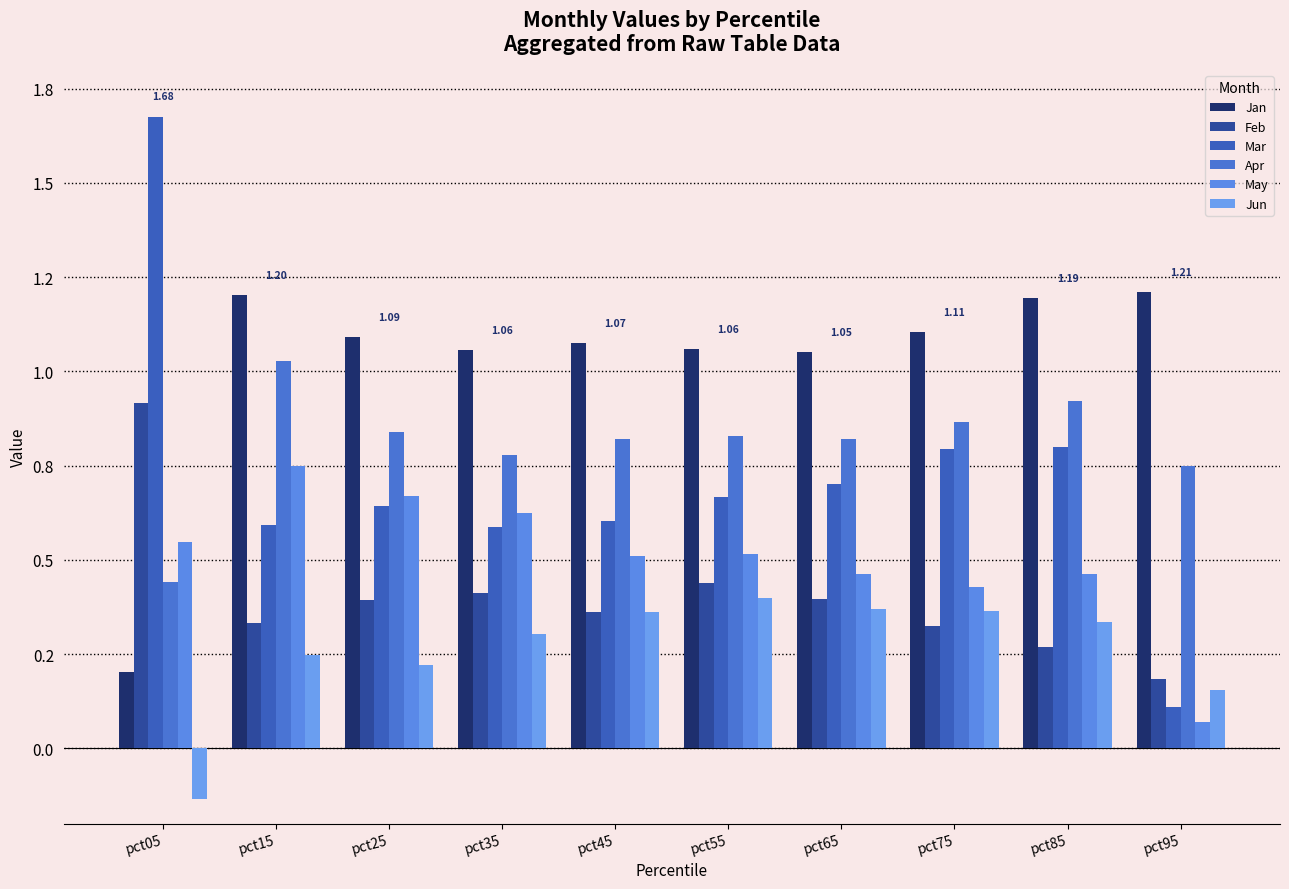

Are the bars horizontal?

No